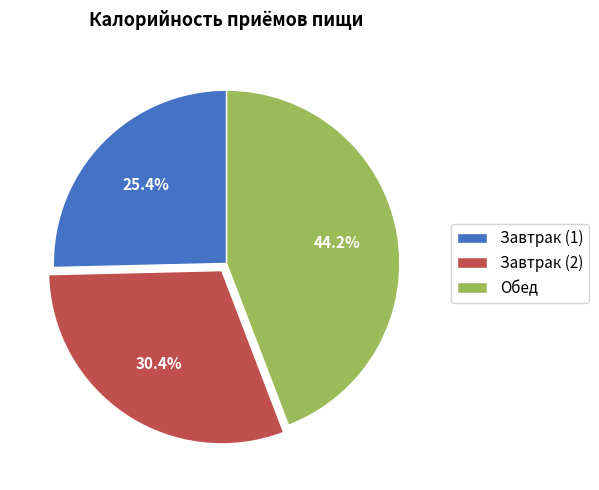

Does Завтрак (1) account for over 50% of the chart?

No